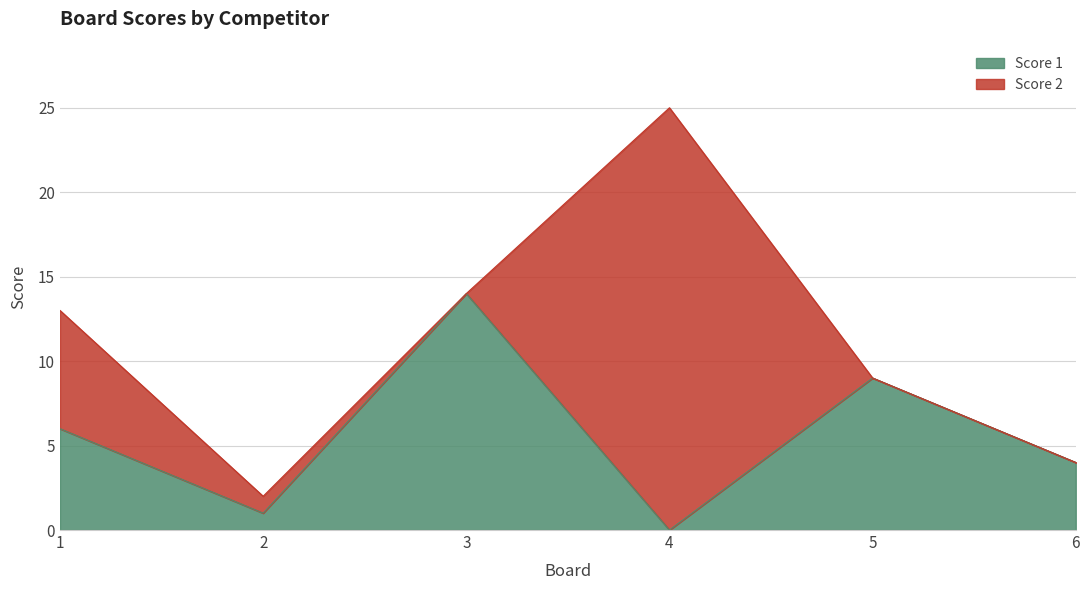

Between 6 and 4, which is larger?

6